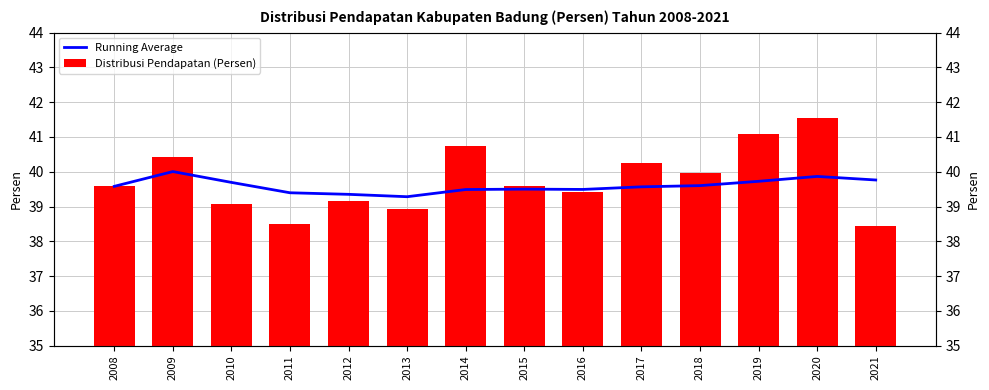

What is the maximum value shown in the chart?

41.5